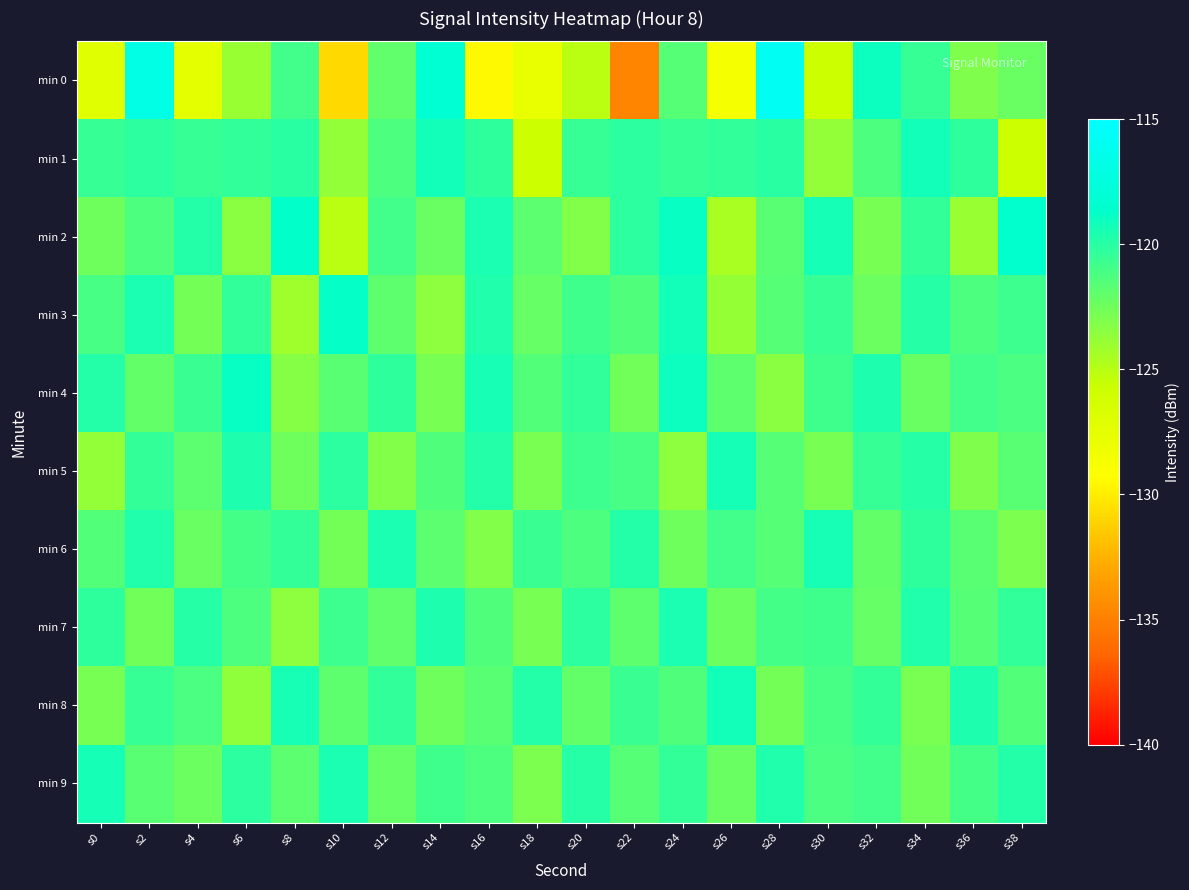

At which category is the sum across all series the highest?

s2